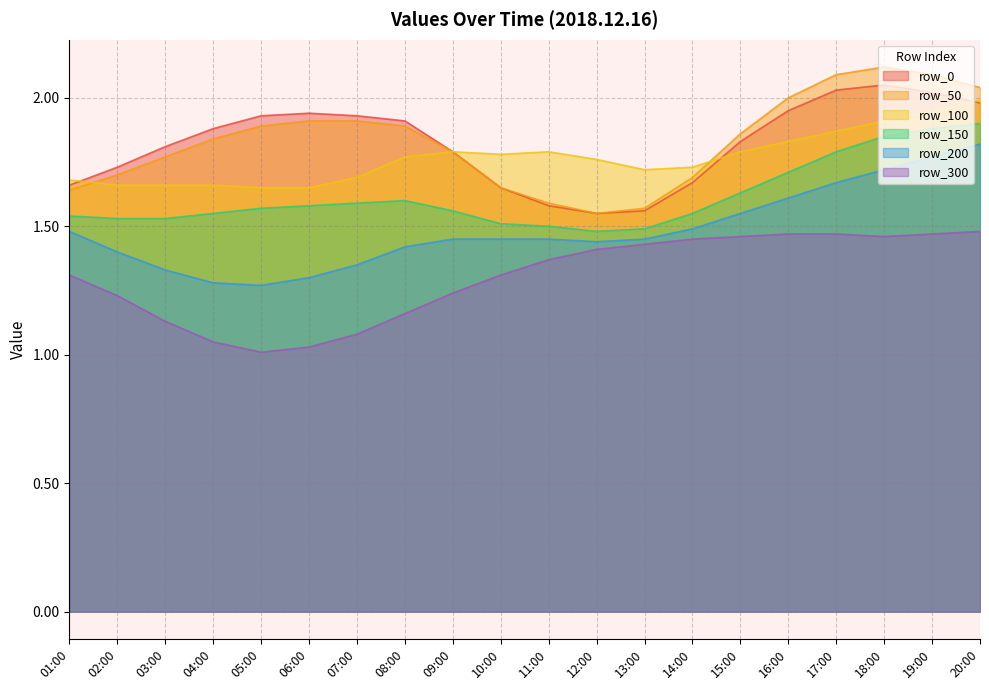

How many interior local valleys does the row_0 series have?

1